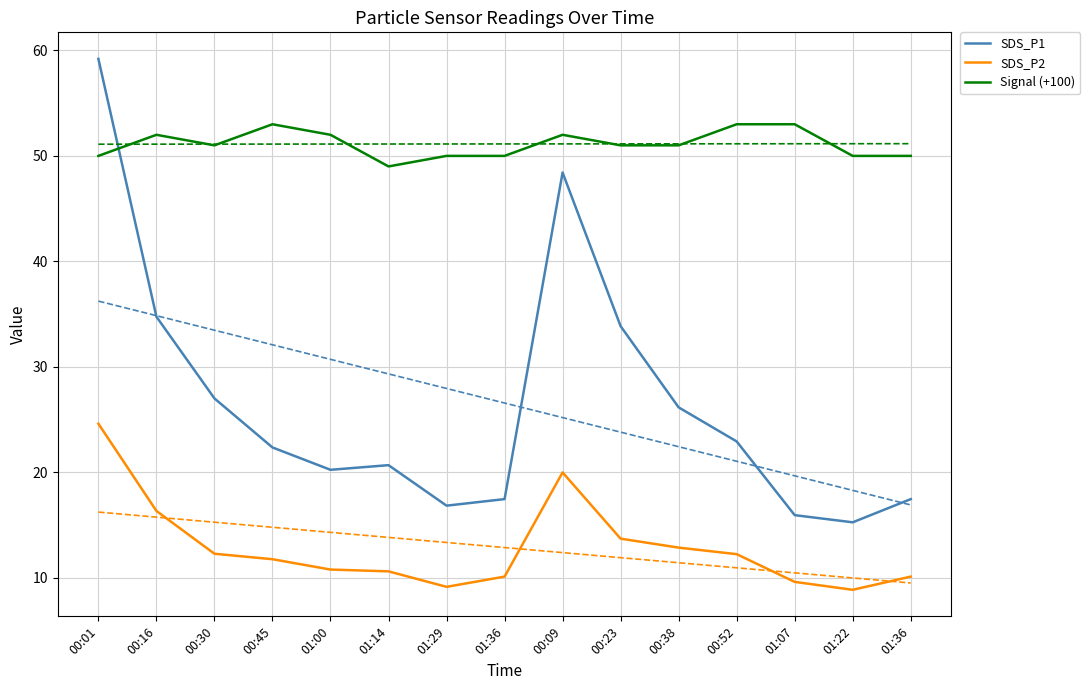

Which category has the highest value across all series?

00:01